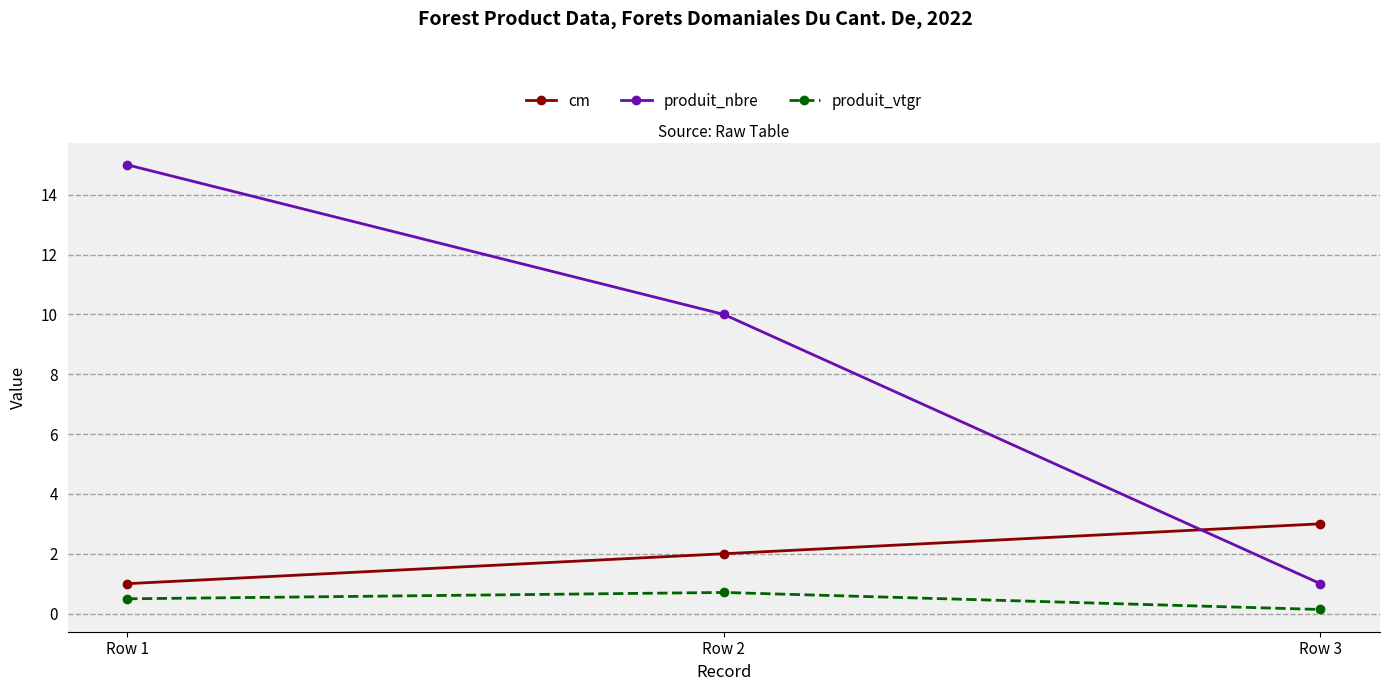

List the labels in order of produit_nbre value, largest first.

Row 1, Row 2, Row 3